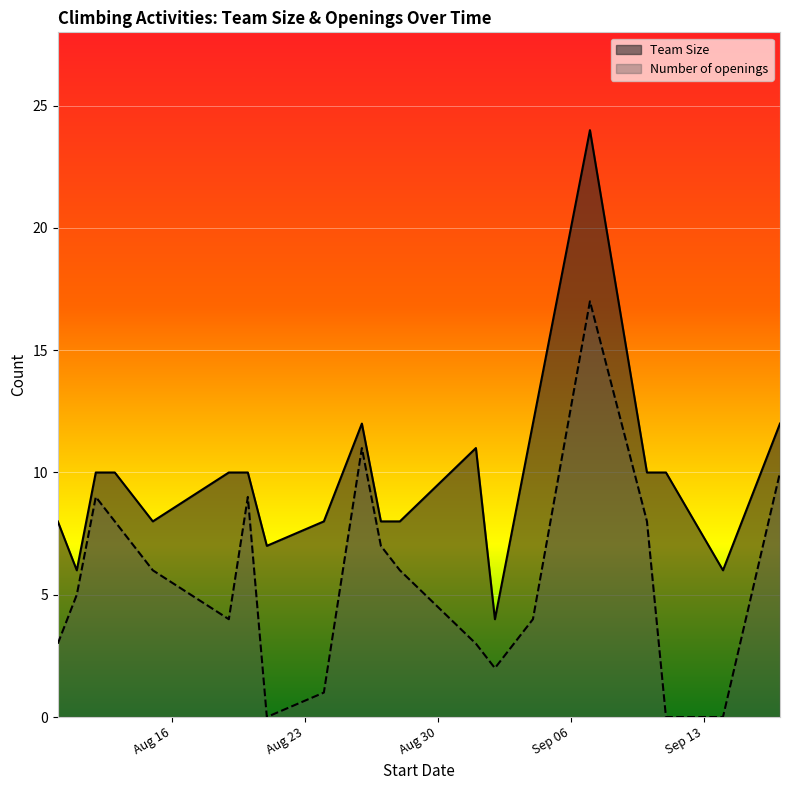

Does the chart display data point markers on the line(s)?

No